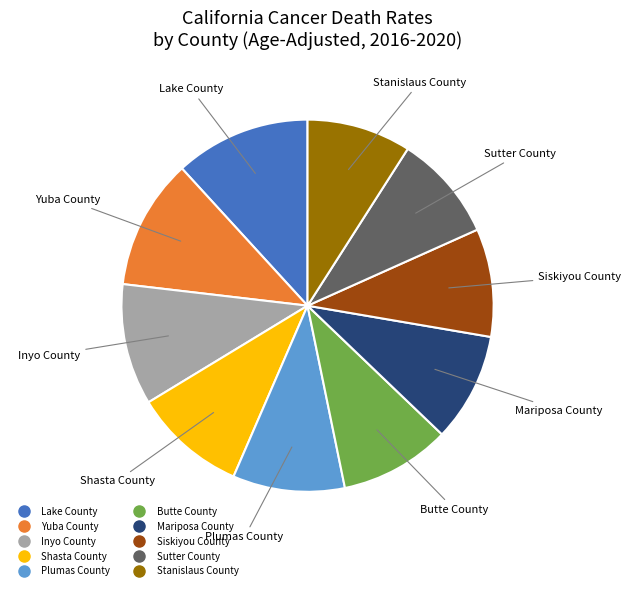

Count the number of slices in the pie.

10